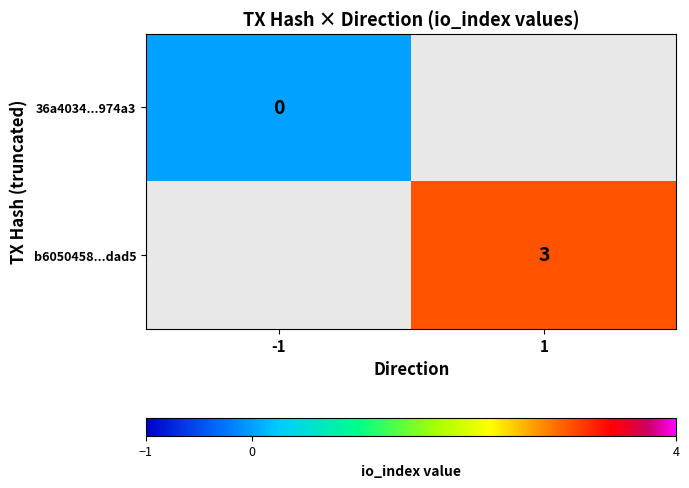

At how many categories does at least one series exceed 2?

1